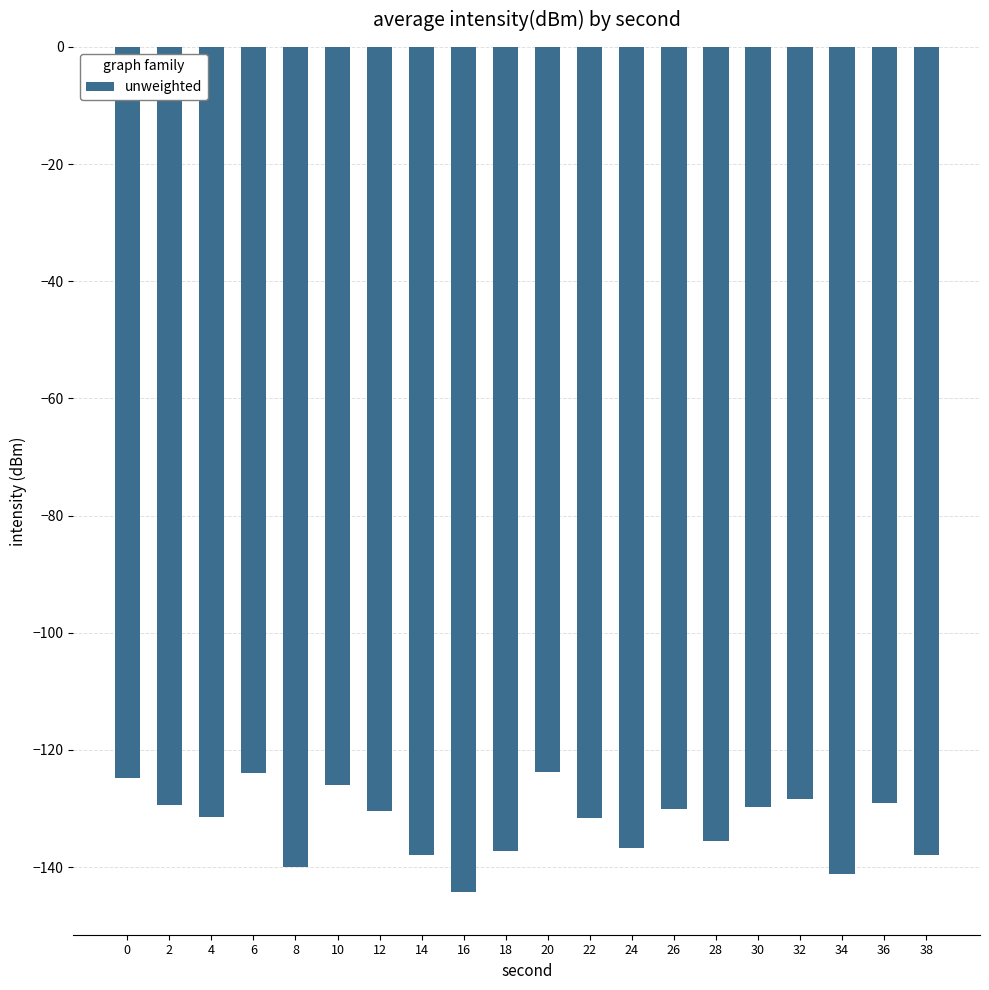

True or false: the data shows -92.2 at 8.

False